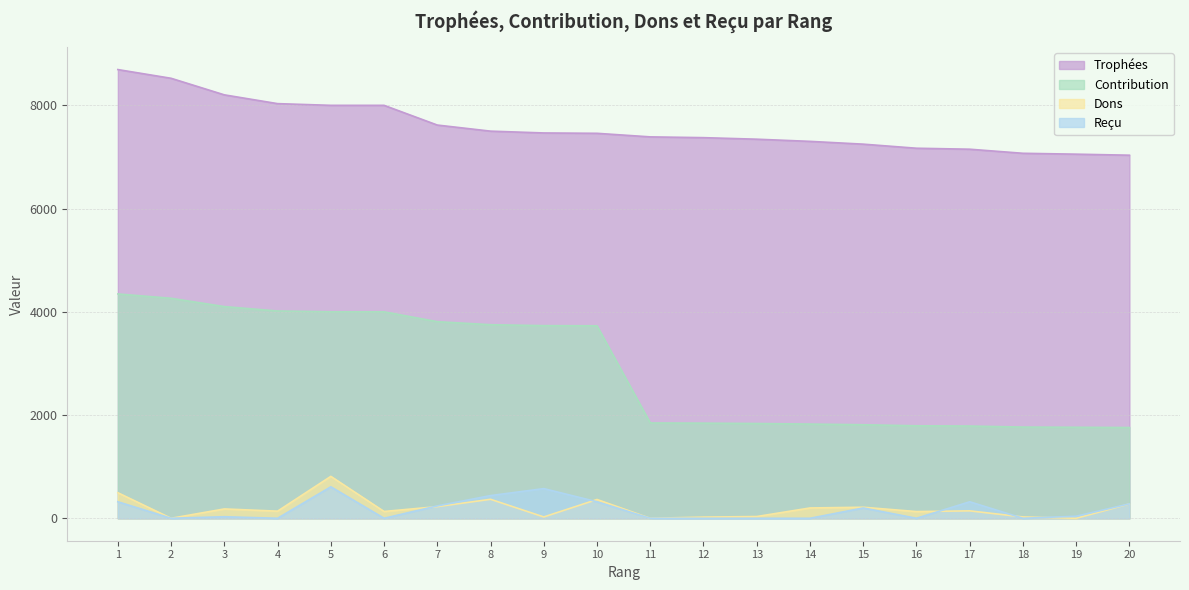

Count the number of data series in this chart.

4